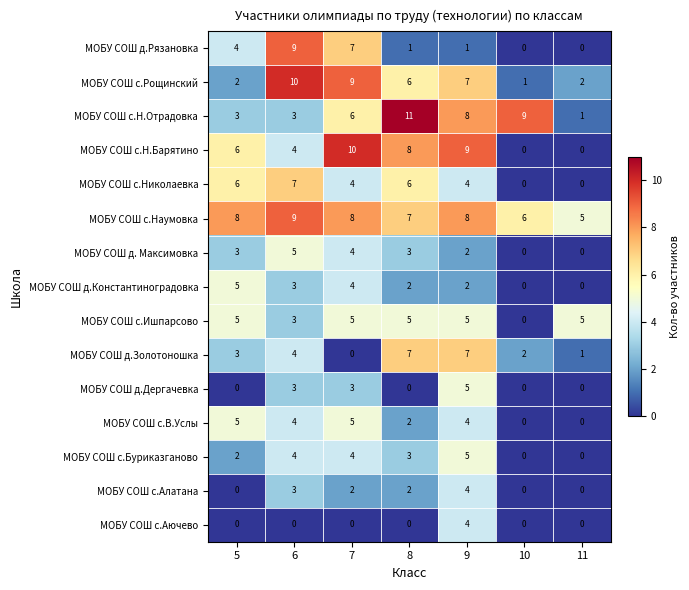

The value of МОБУ СОШ с.Аючево at 8 is 0. True or false?

True